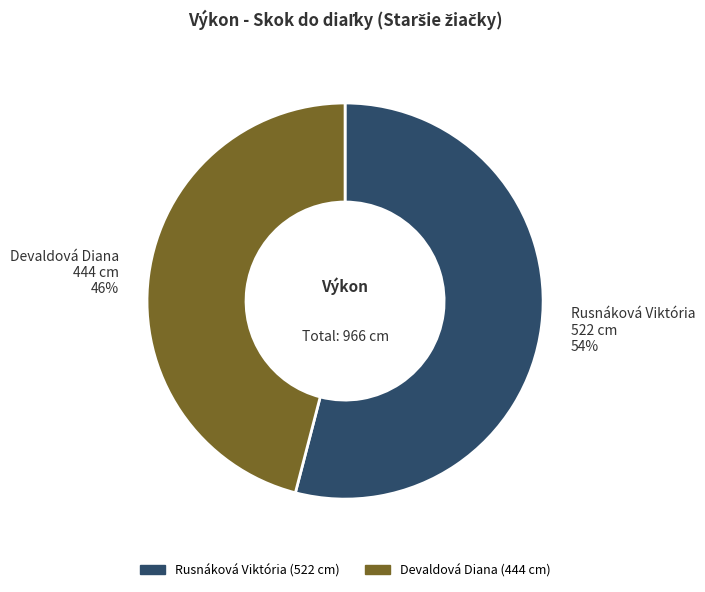

To the nearest percent, what is the combined percentage of Rusnáková Viktória and Devaldová Diana?

100%